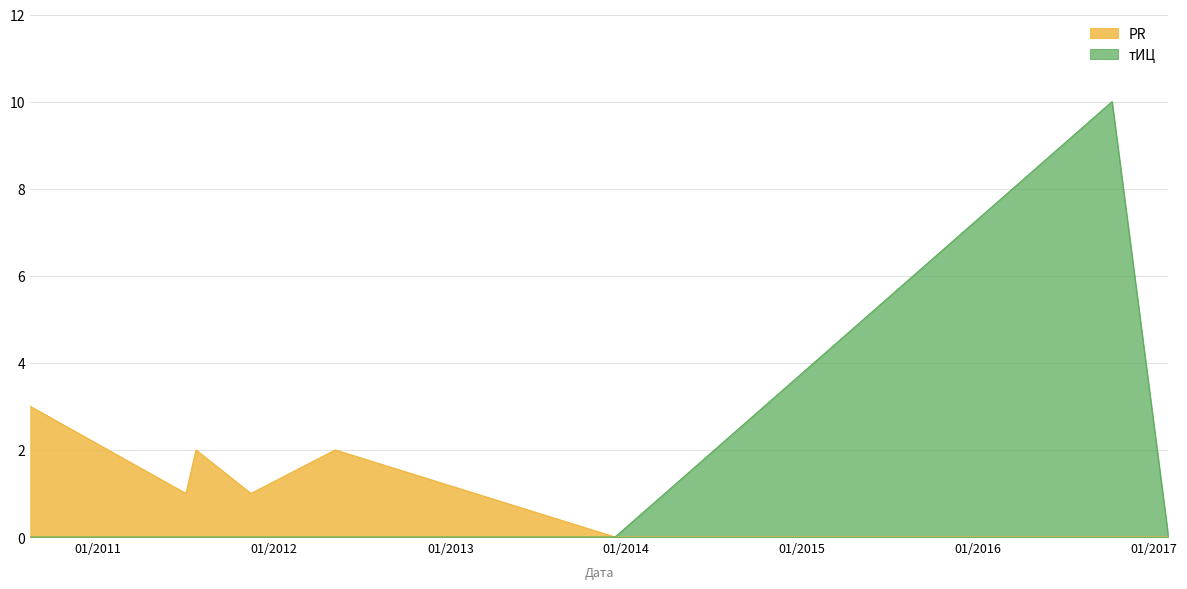

True or false: PR and тИЦ intersect in this chart.

False